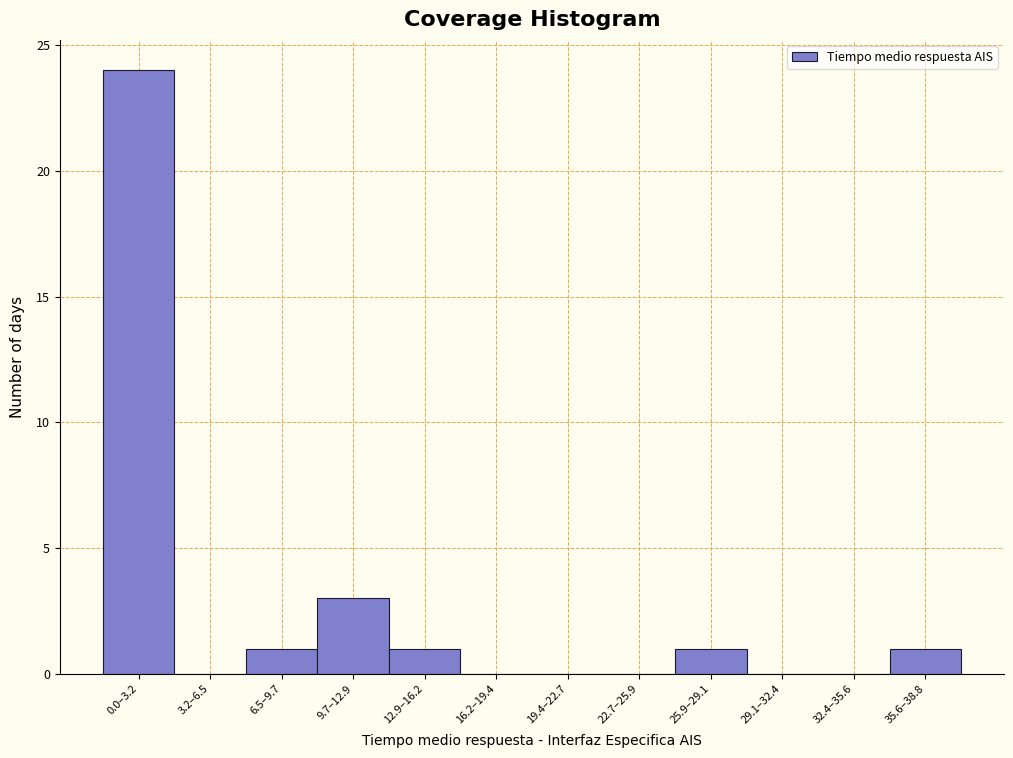

Reading left to right, what are all the values shown in this chart?

0.0–3.2=24	3.2–6.5=0	6.5–9.7=1	9.7–12.9=3	12.9–16.2=1	16.2–19.4=0	19.4–22.7=0	22.7–25.9=0	25.9–29.1=1	29.1–32.4=0	32.4–35.6=0	35.6–38.8=1